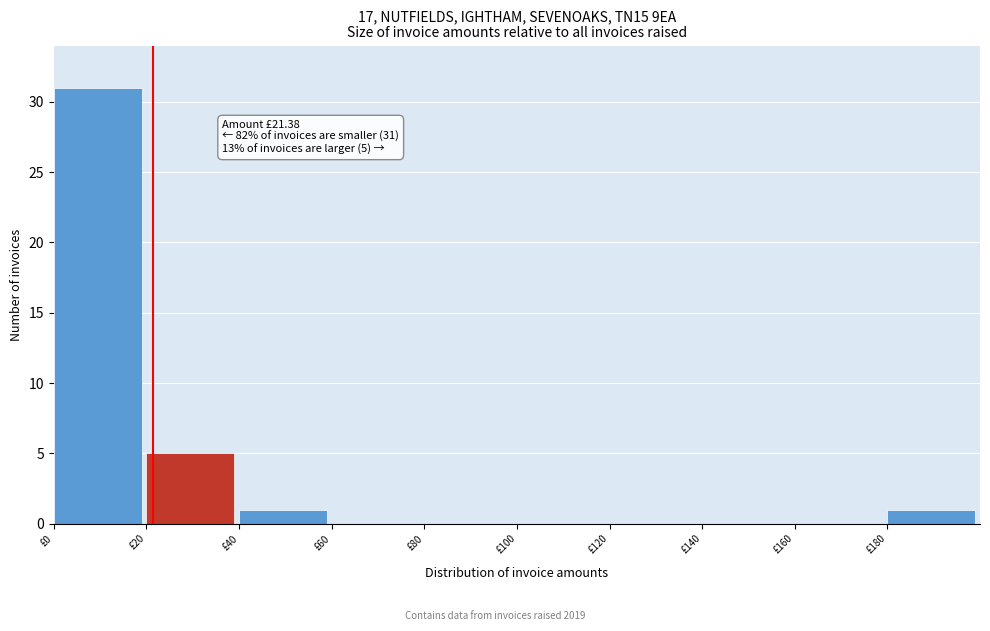

Over which range of the x-axis is the bar tallest?

0 to 20